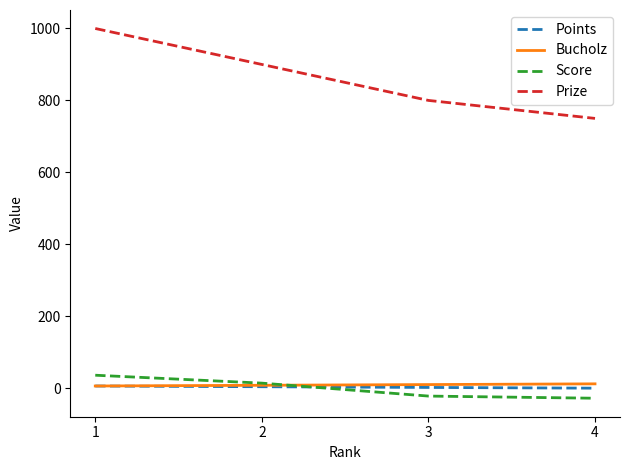

Which series changed the most between 2 and 4?

Prize